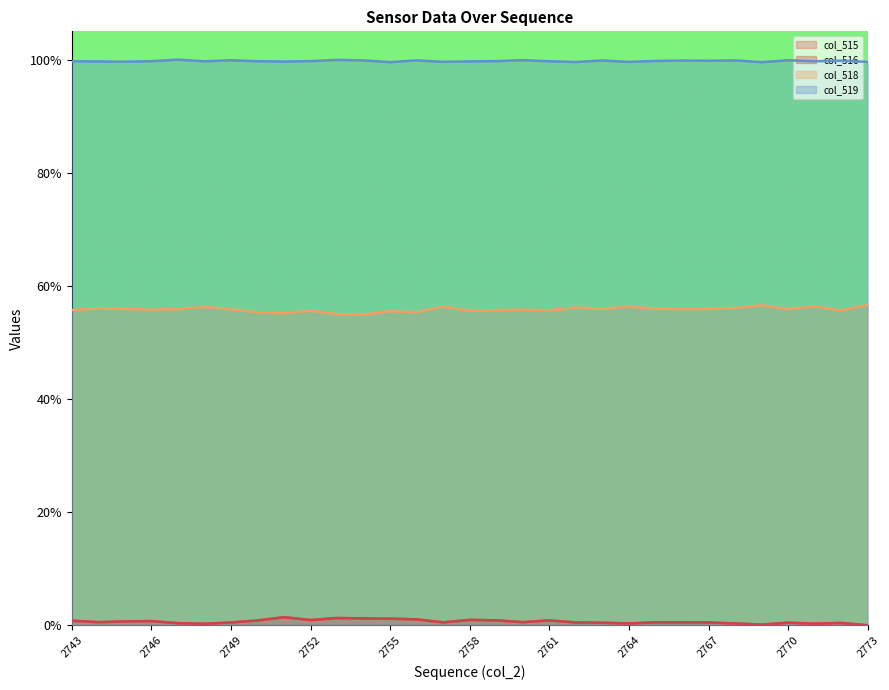

True or false: col_516 has a value of 0.5 at 2767.

True